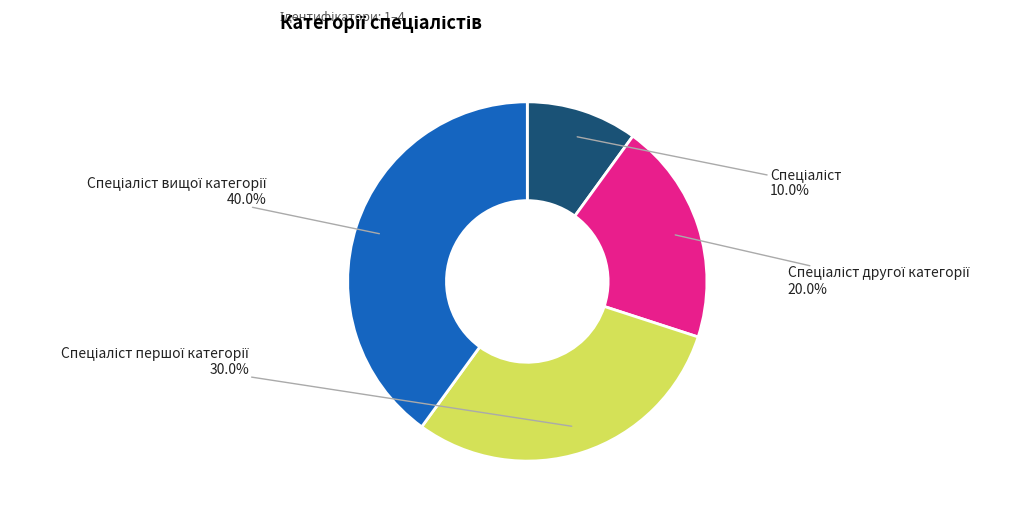

Is there any slice that represents more than half of the pie?

No